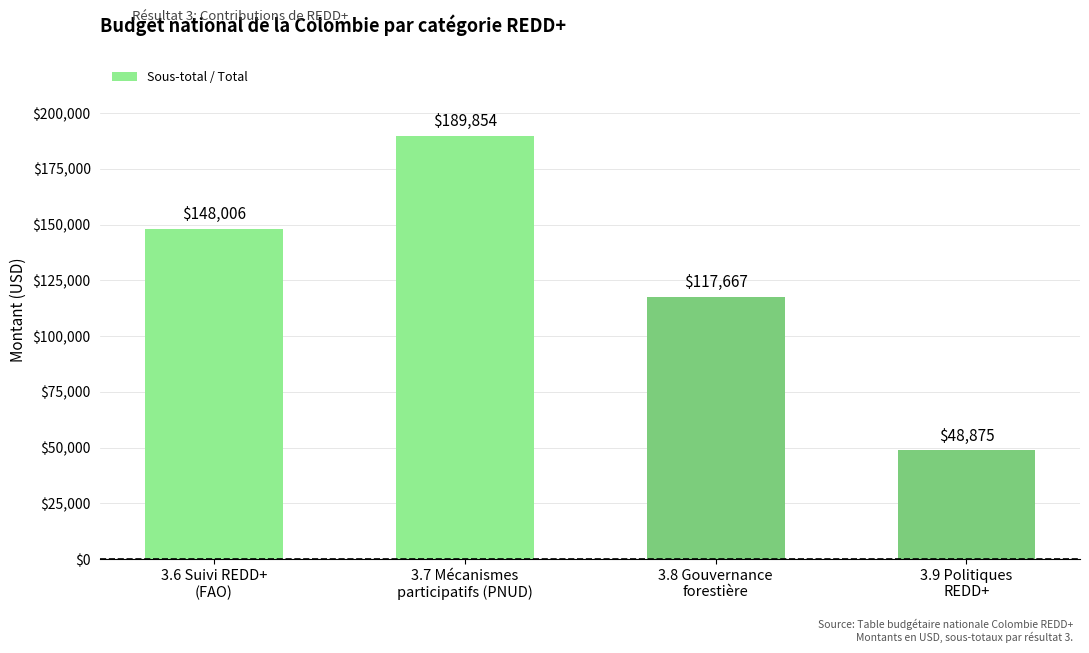

What is the sum of all values?

504402.5